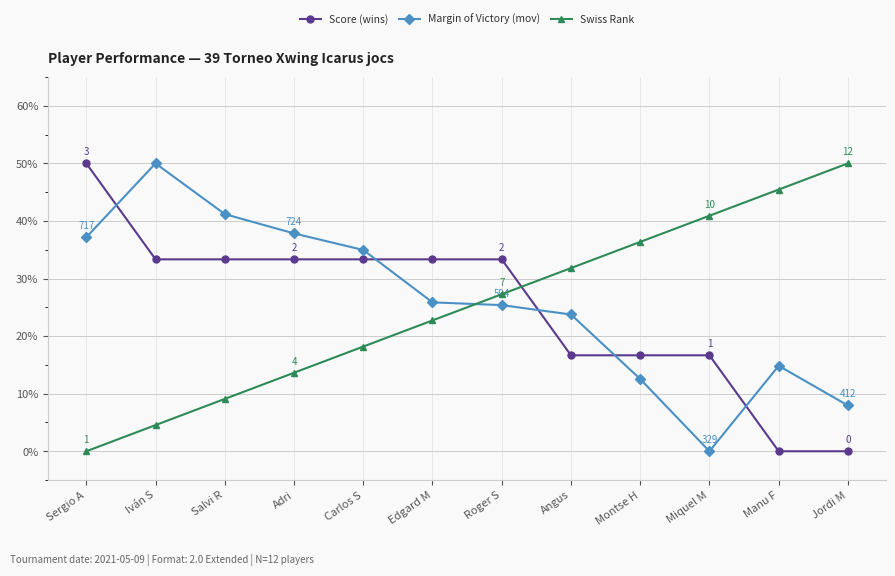

What is the spread (max minus min) of values at Jordi M?

50.0